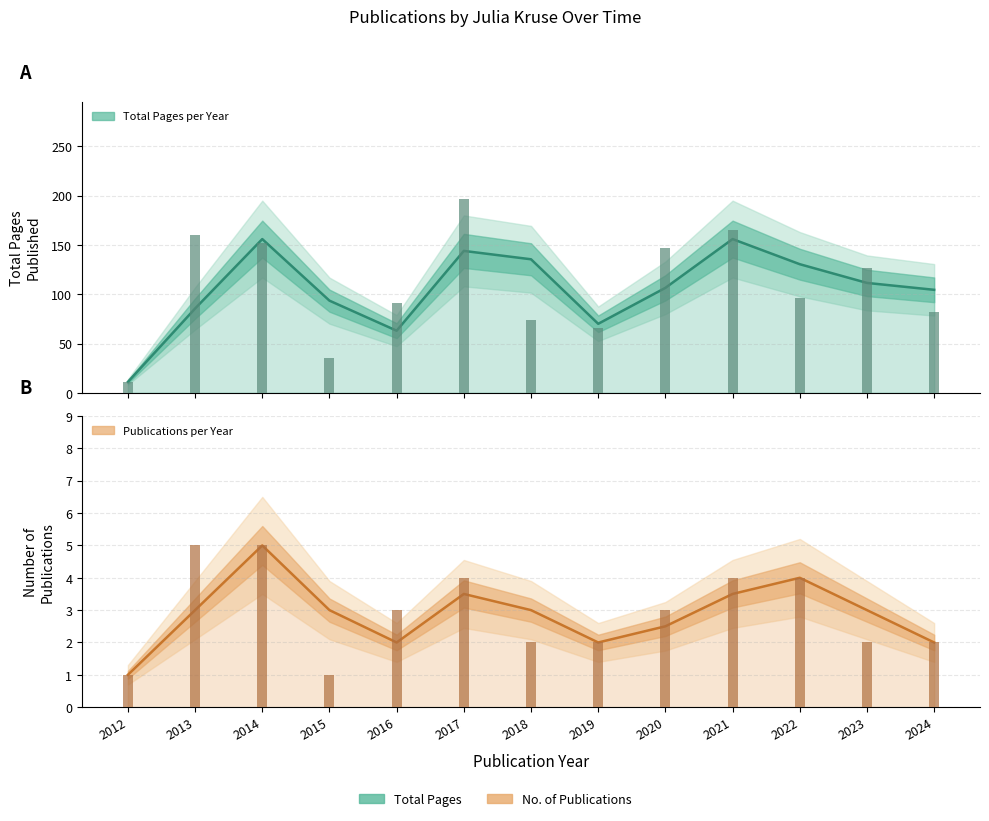

How many bars are there in total?

26